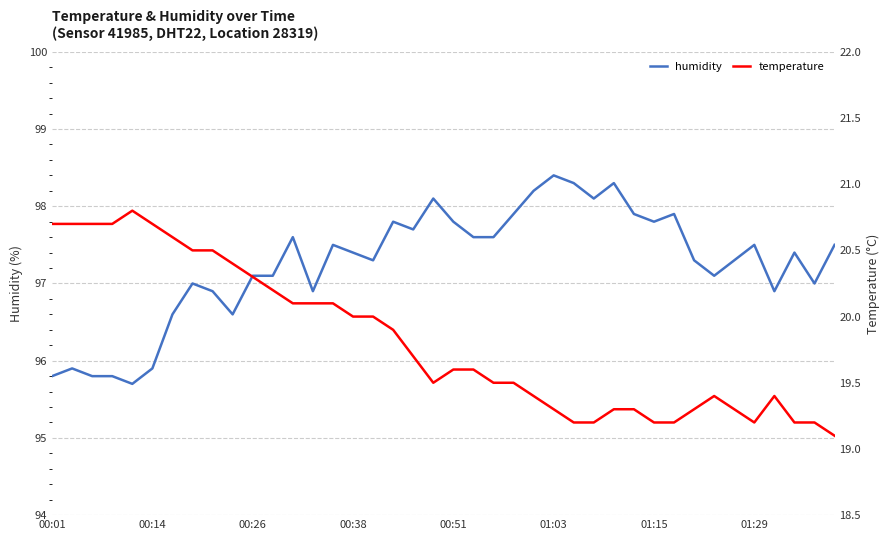

What is the average value of the temperature series?

19.8